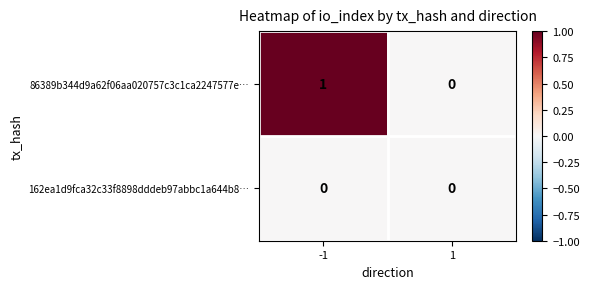

The value of 86389b344d9a62f06aa020757c3c1ca2247577e… at -1 is 1. True or false?

True